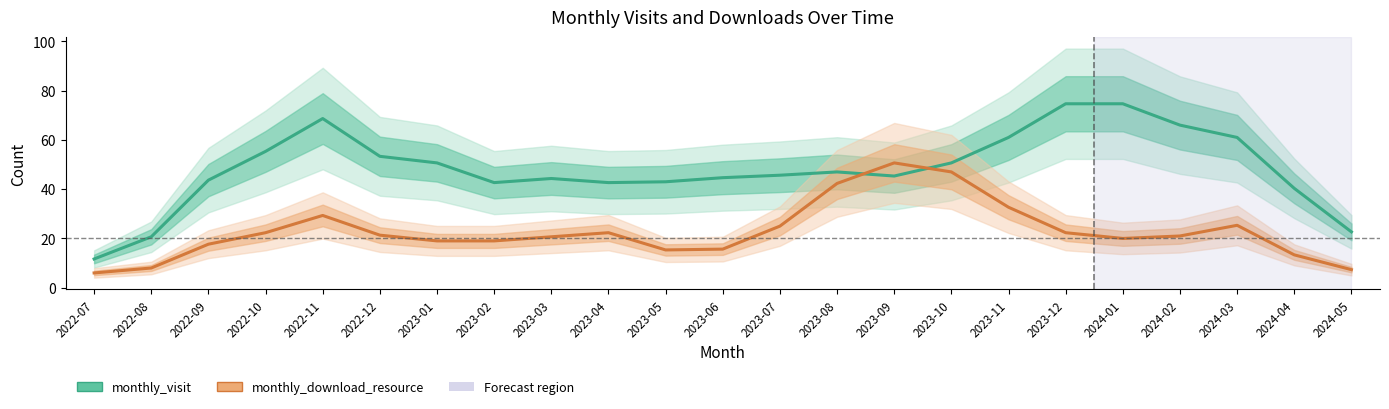

Is it true that monthly_visit equals 45.7 at 2023-07?

True